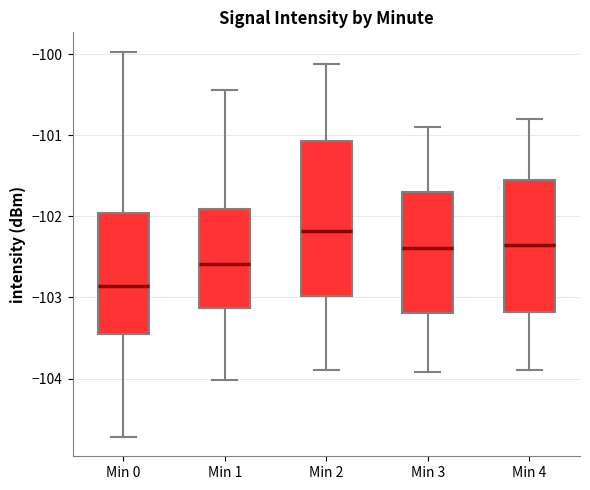

Which box is the tallest, from its lower edge to its upper edge?

Min 2